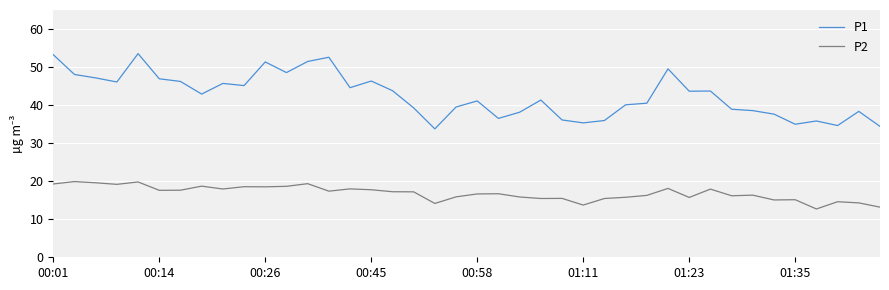

In P1, how many points are lower than both neighbors (excluding endpoints)?

11